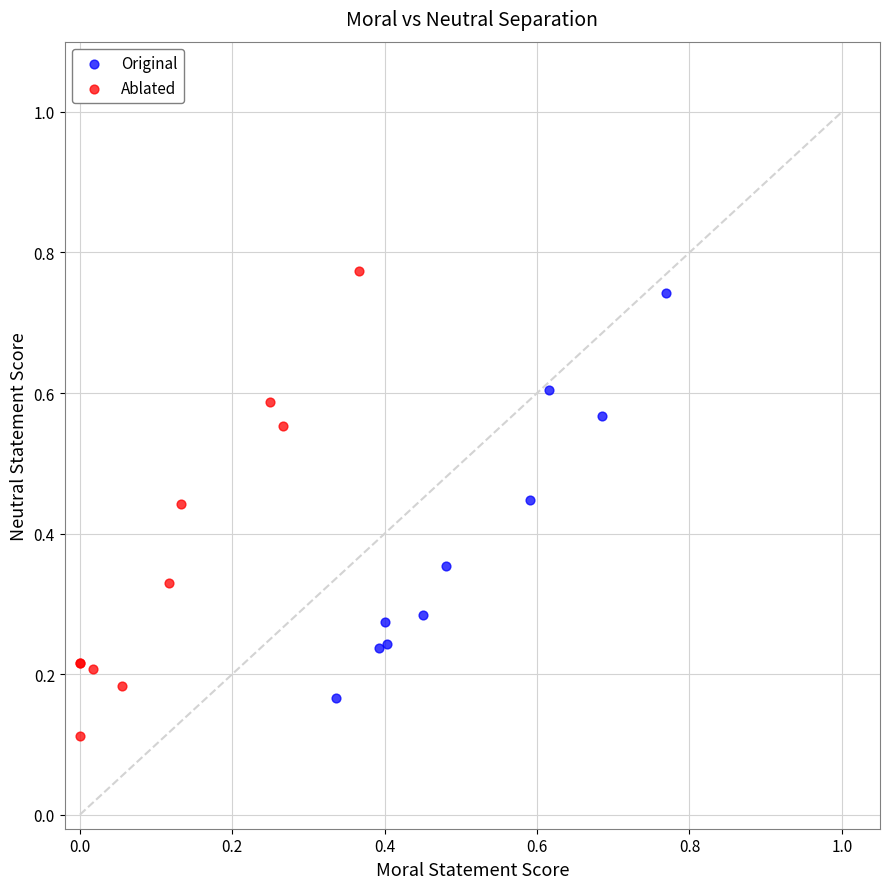

Which series has the largest Y range (max minus min)?

Ablated